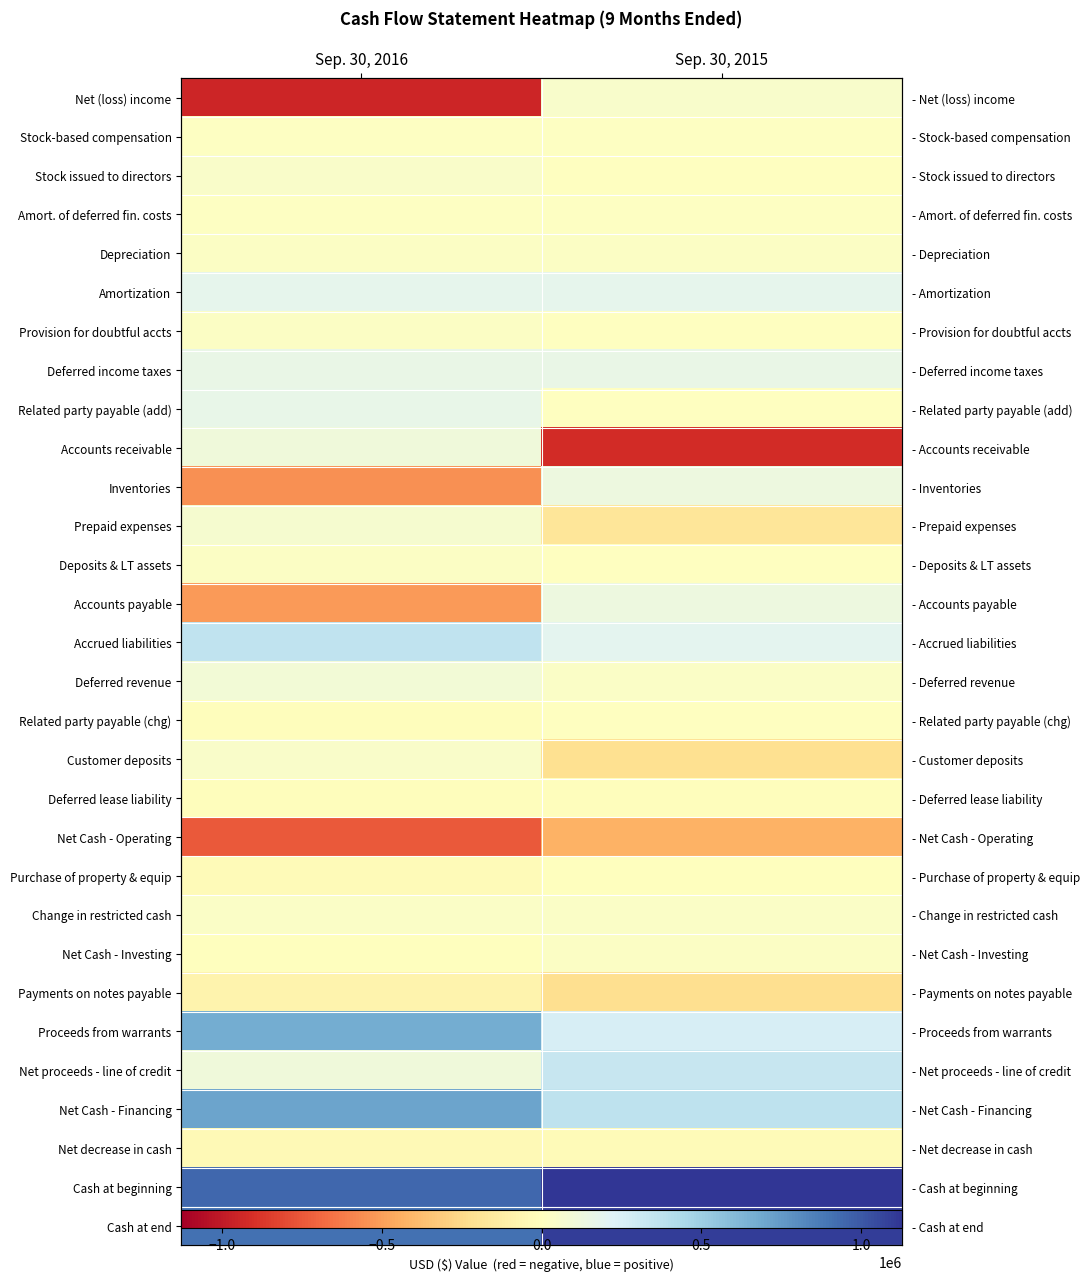

Which category has the highest value across all series?

Sep. 30, 2015